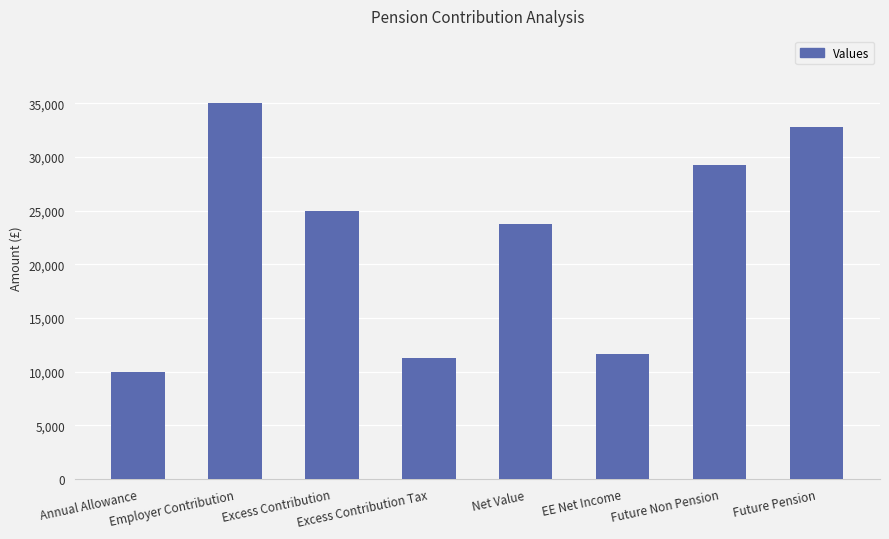

What is the difference between the maximum and minimum values?

25000.0